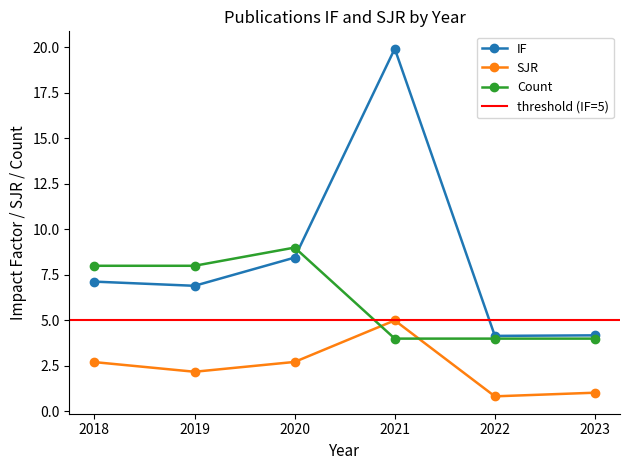

What is the total value across all series at 2021?

28.9